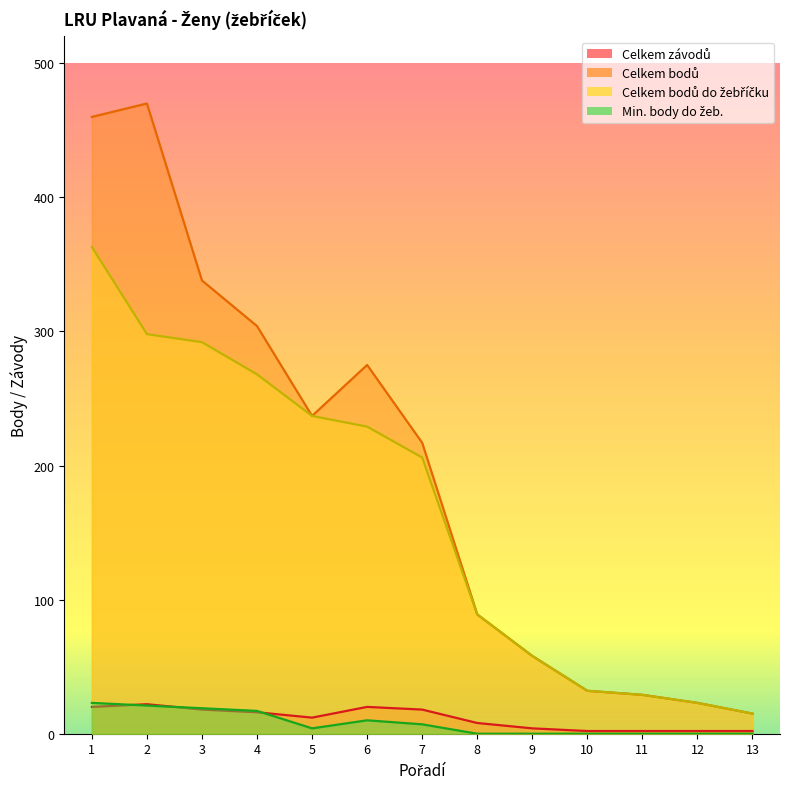

Which series has the largest range (max minus min)?

Celkem bodů